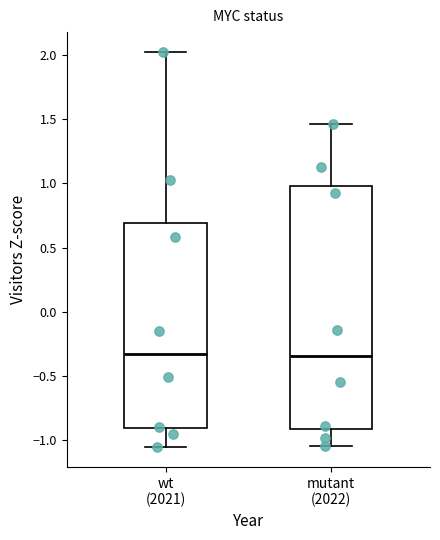

Which box is the tallest, from its lower edge to its upper edge?

mutant (2022)